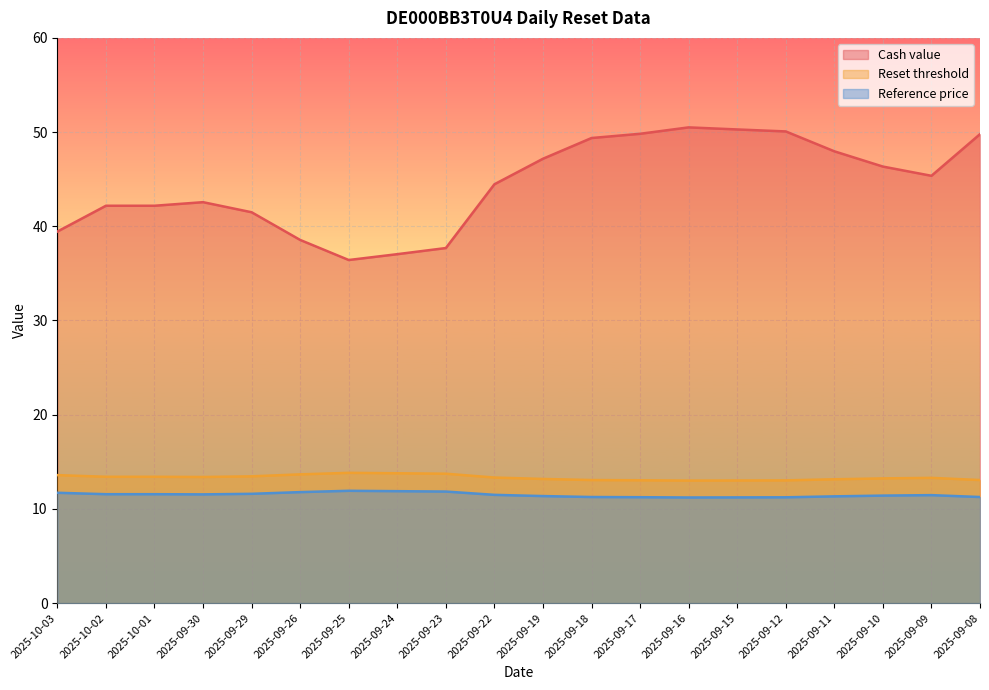

Is it true that Reset threshold equals 7.1 at 2025-09-23?

False